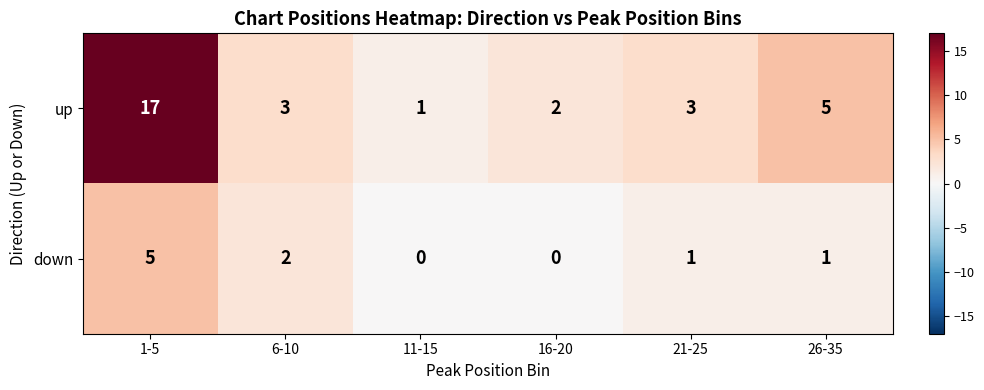

What is the total value across all series at 1-5?

22